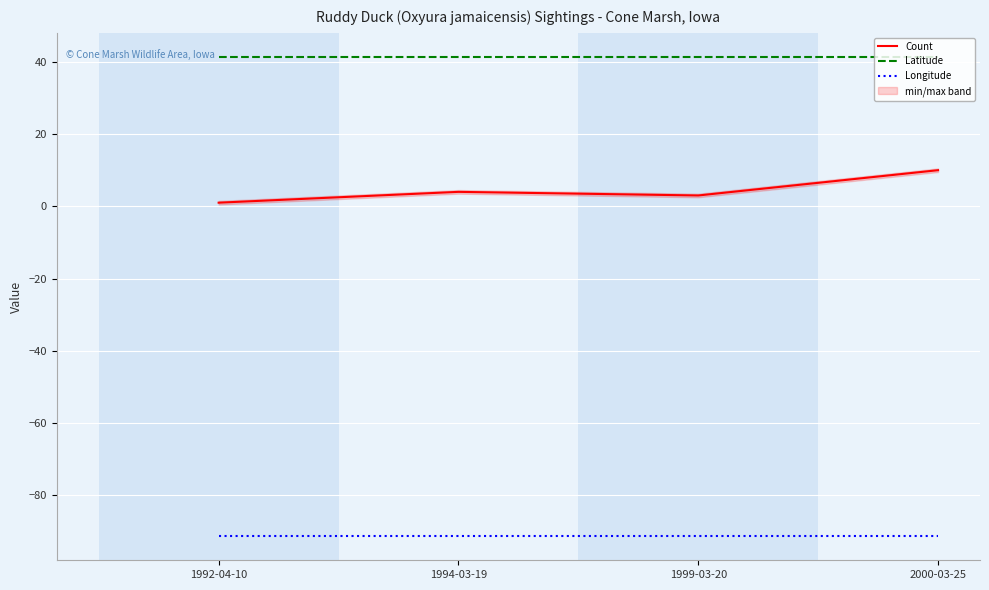

True or false: Count and Latitude intersect in this chart.

False